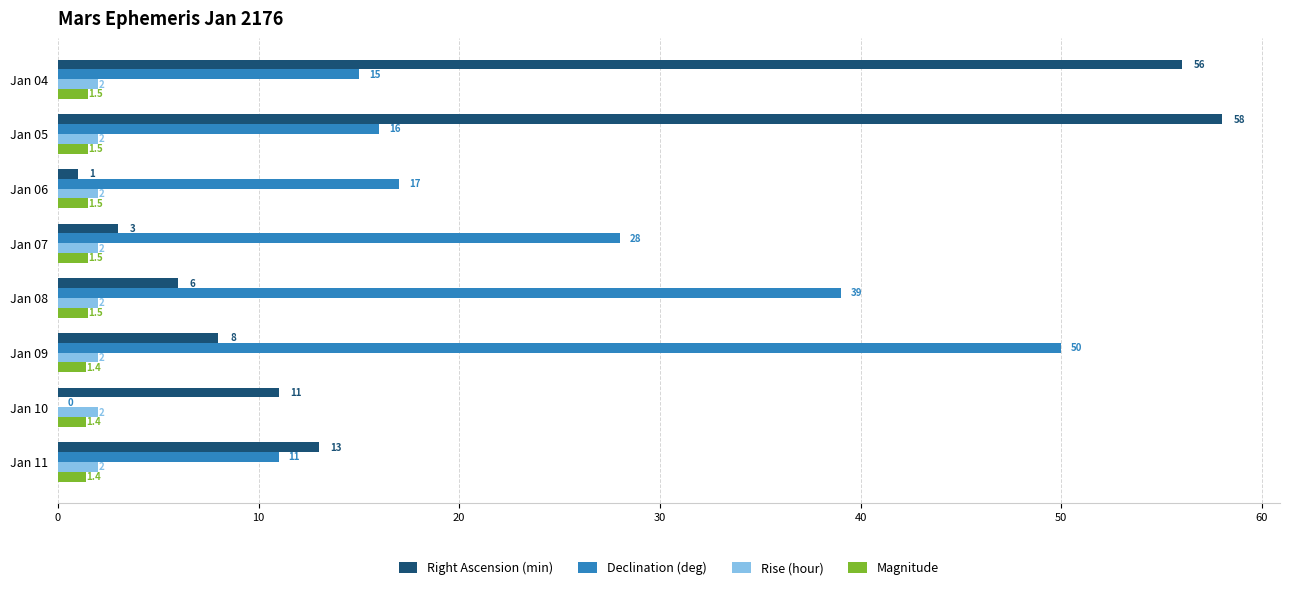

What are all the series names shown in the legend?

Right Ascension (min), Declination (deg), Rise (hour), Magnitude